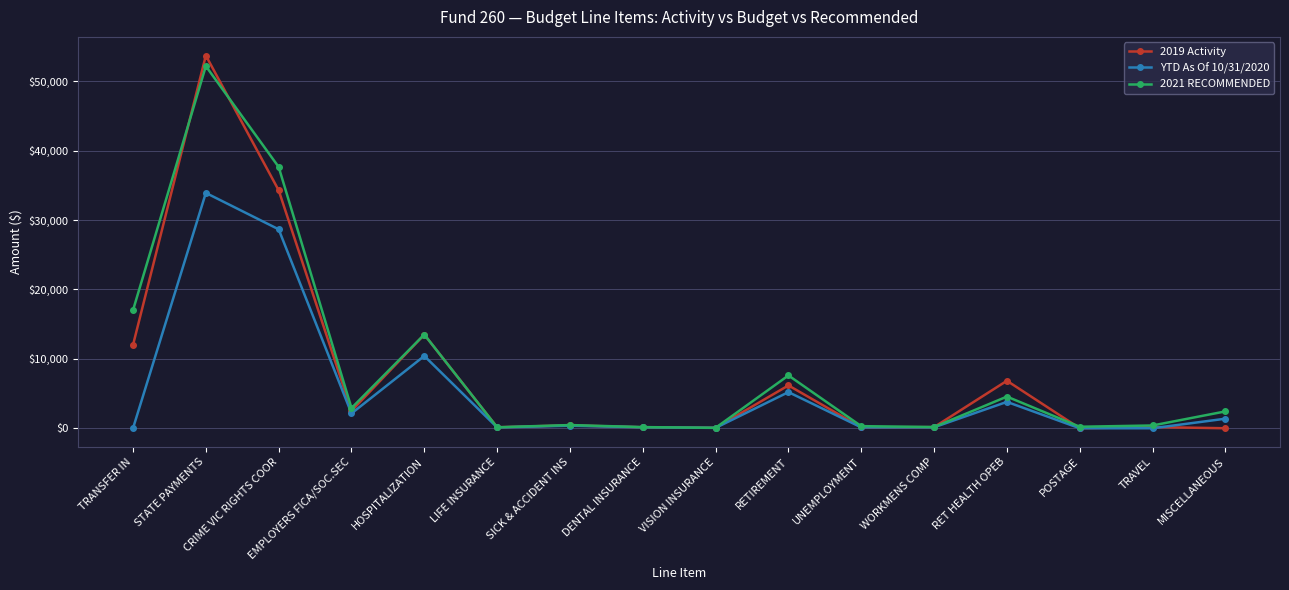

Which label corresponds to the largest value in the chart?

STATE PAYMENTS